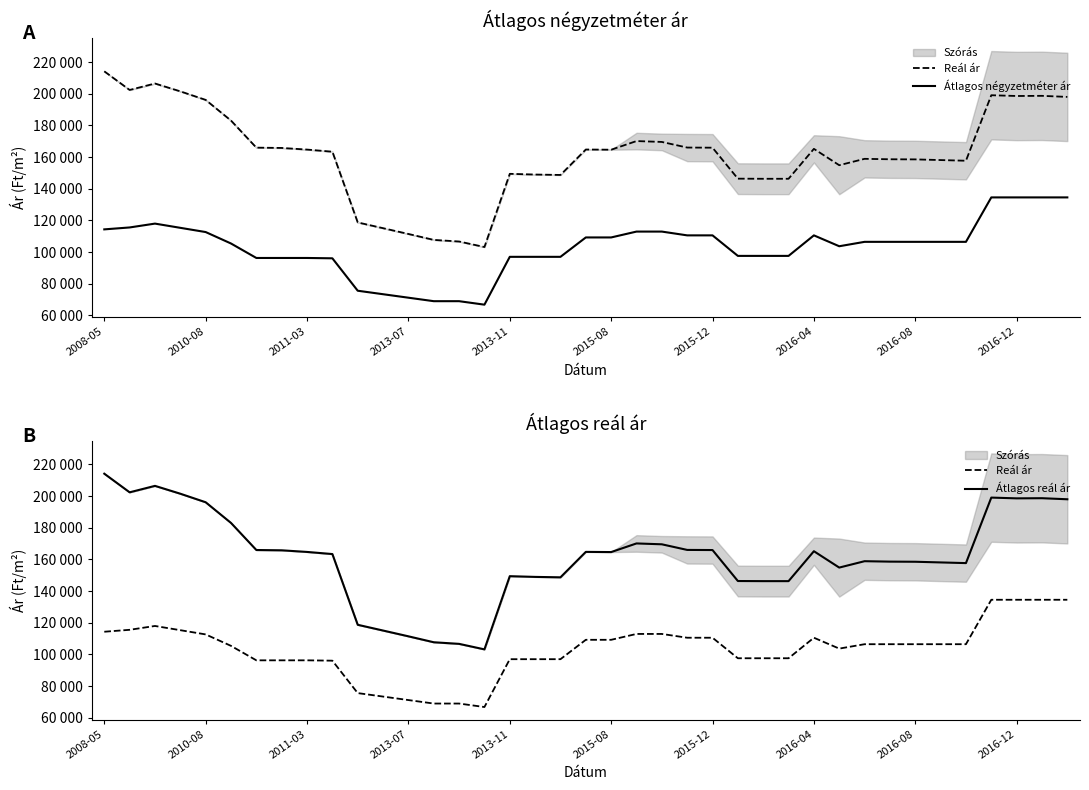

How many lines are shown in the chart?

3